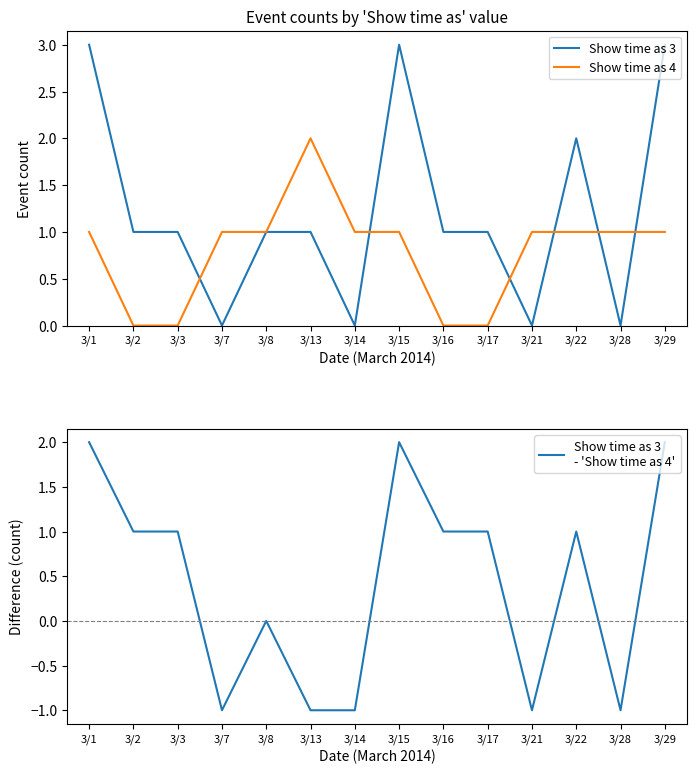

How many data points in Show time as 3 are above 1?

4